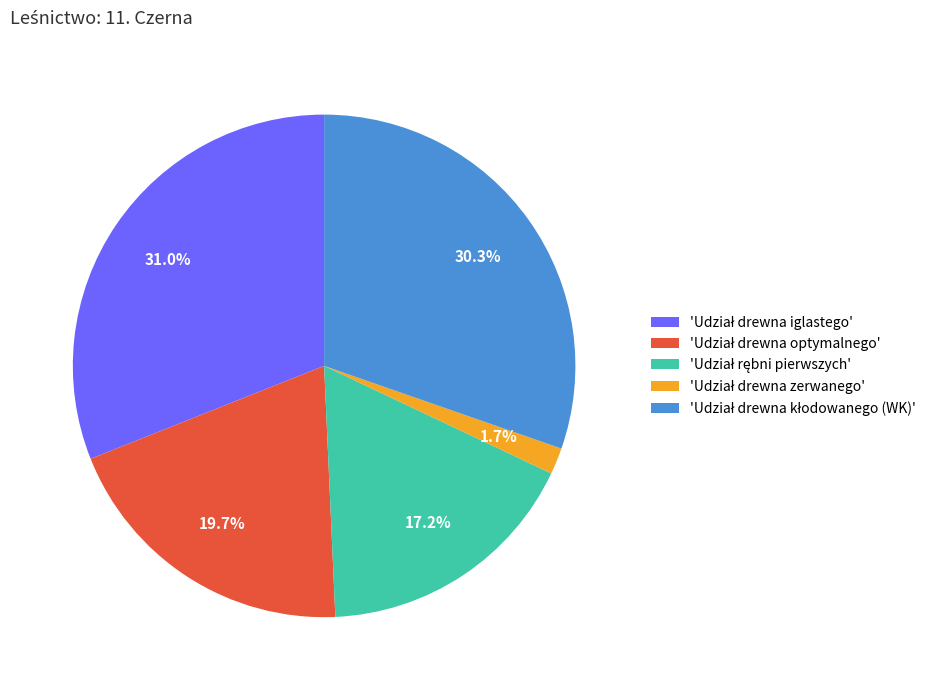

To the nearest percent, what is the average slice percentage?

20%